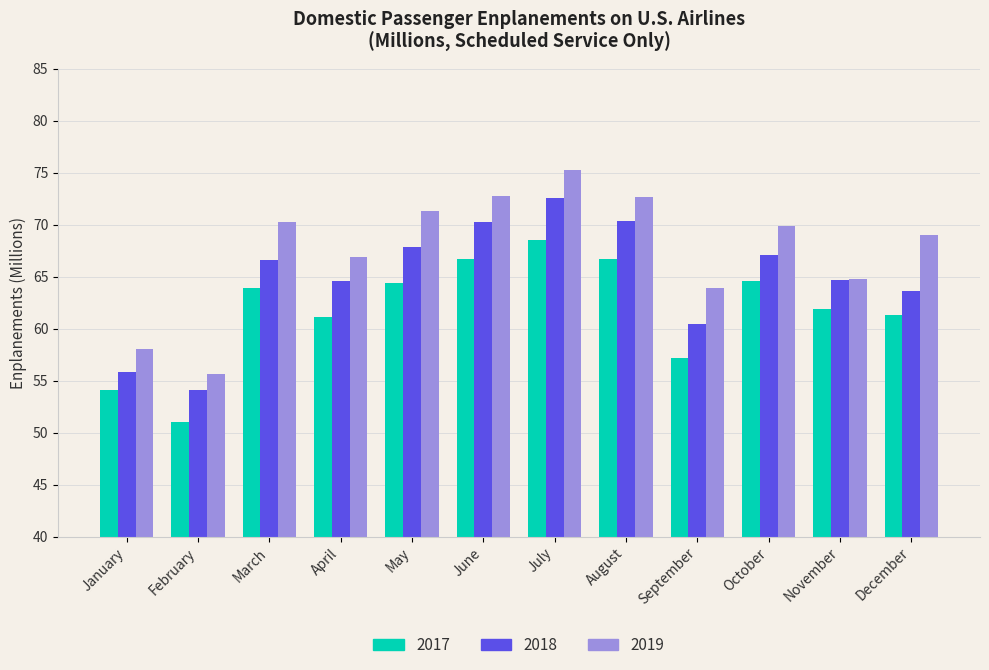

What is the maximum value for 2018?

72.5